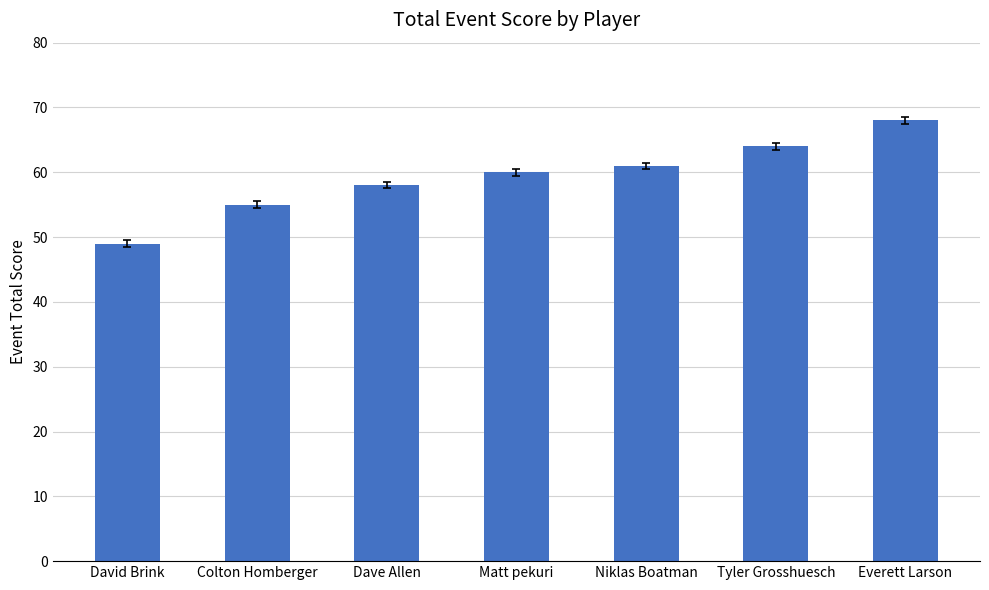

How many data points are less than 60?

3